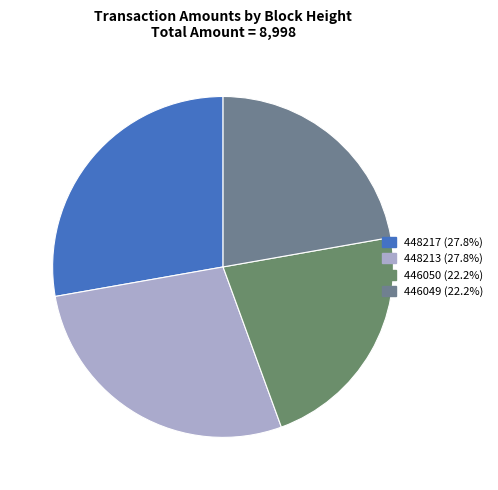

Count the number of slices in the pie.

4